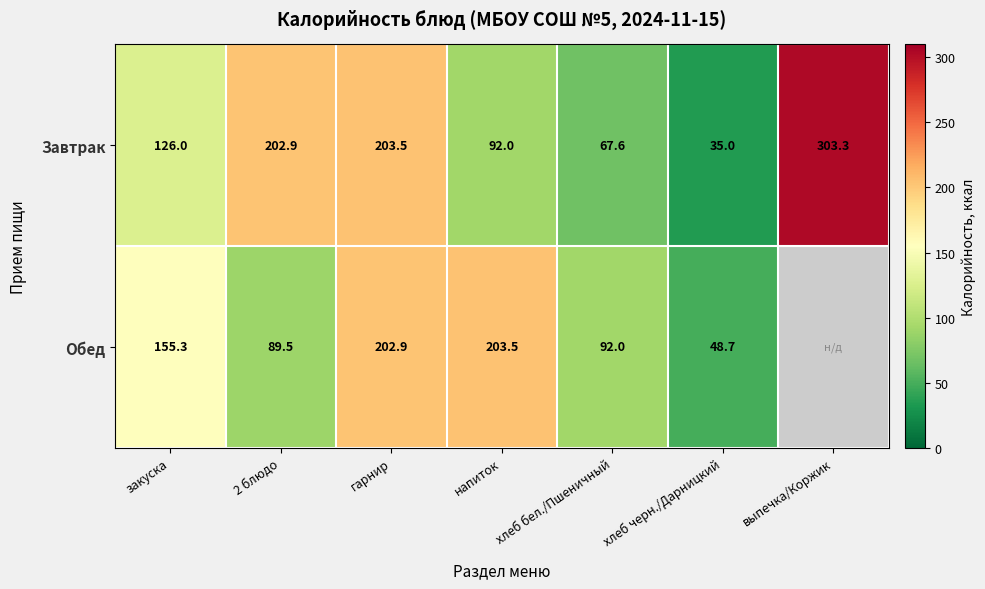

Between 2 блюдо and хлеб бел./Пшеничный, which series saw the biggest shift?

Завтрак